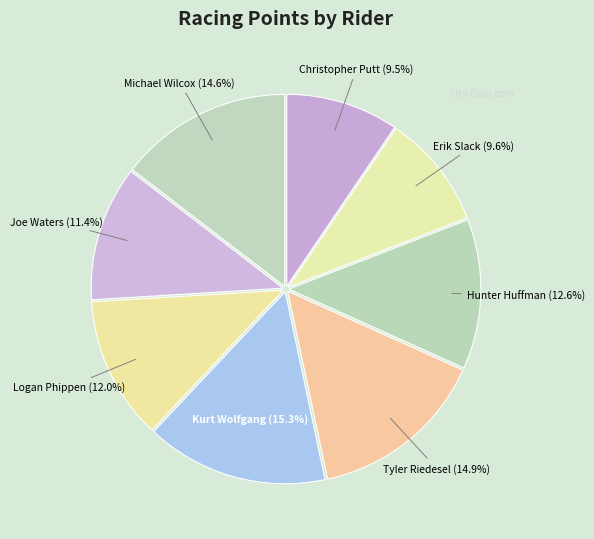

Is Michael Wilcox the majority of the pie?

No